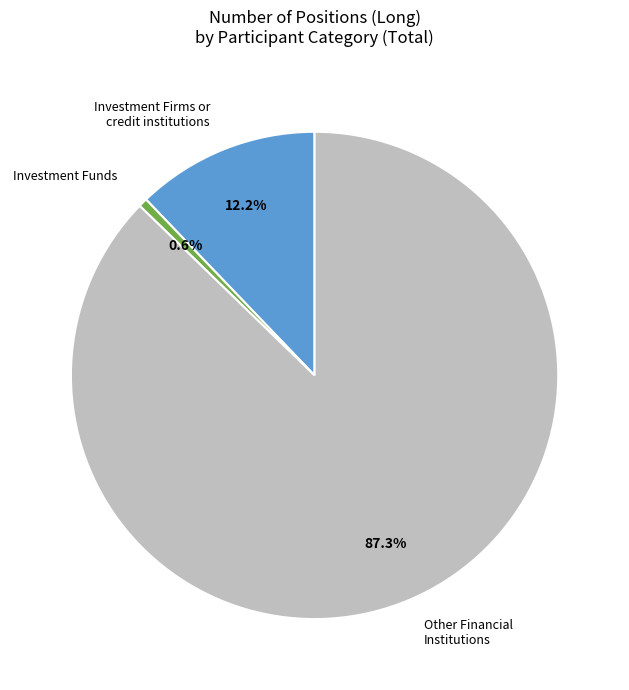

Is there any slice that represents more than half of the pie?

Yes